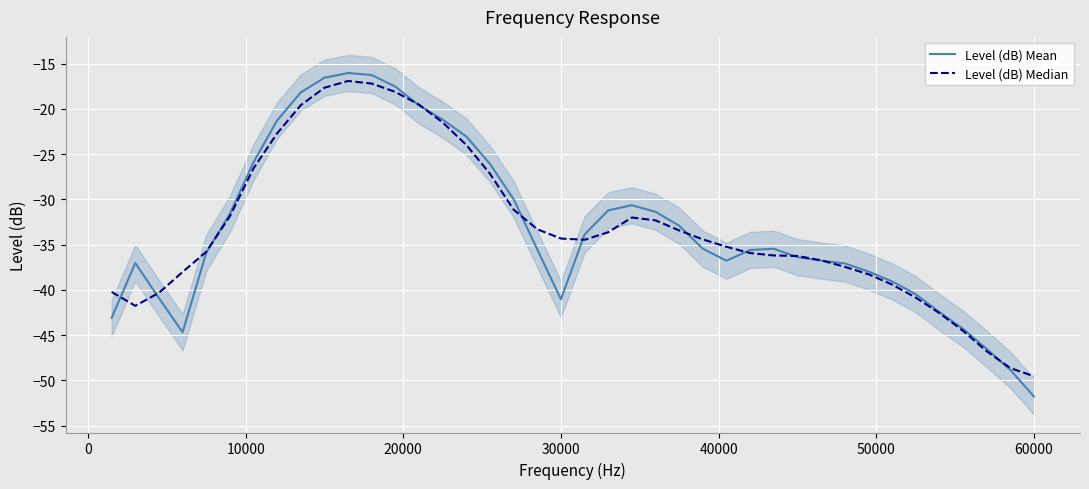

How many lines are shown in the chart?

2